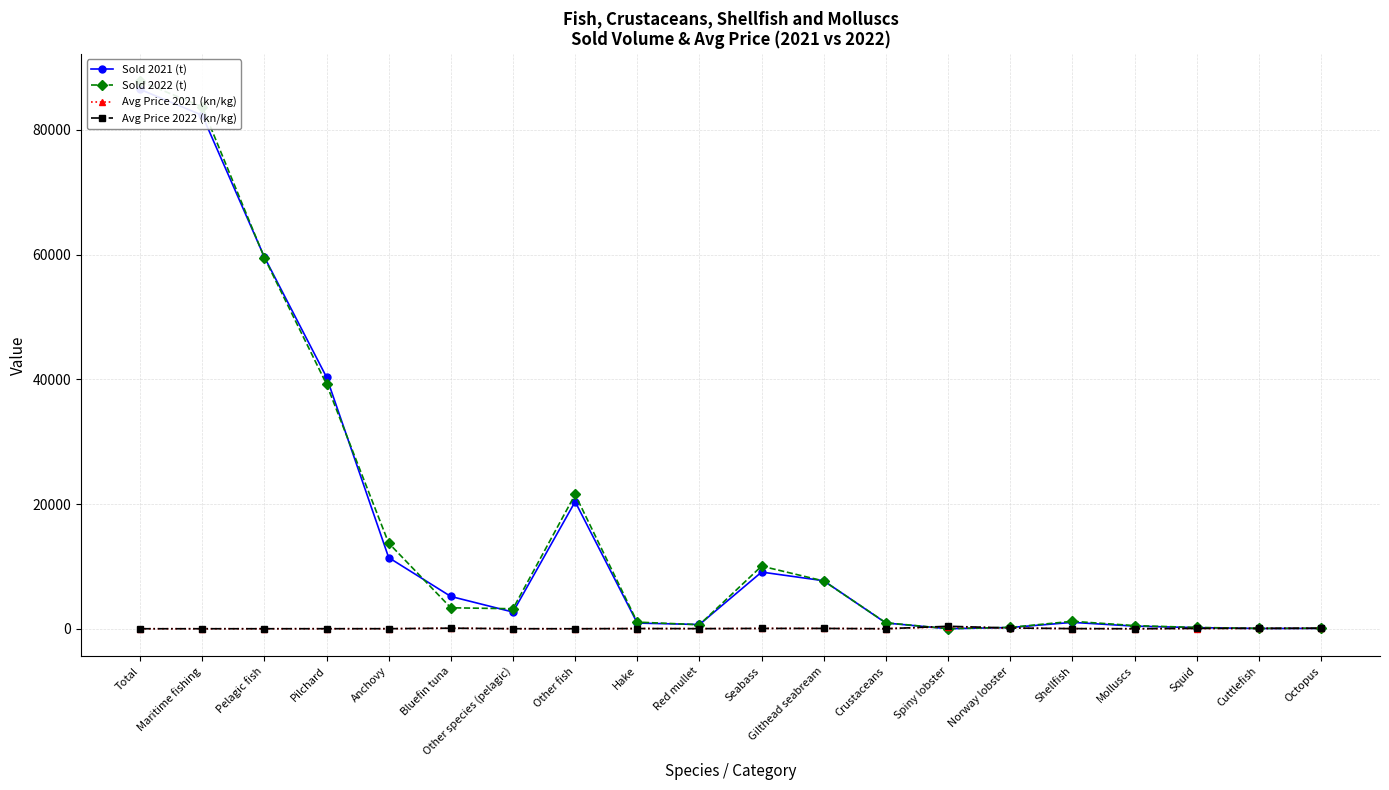

Where does the Sold 2022 (t) series first go above 3206?

Total